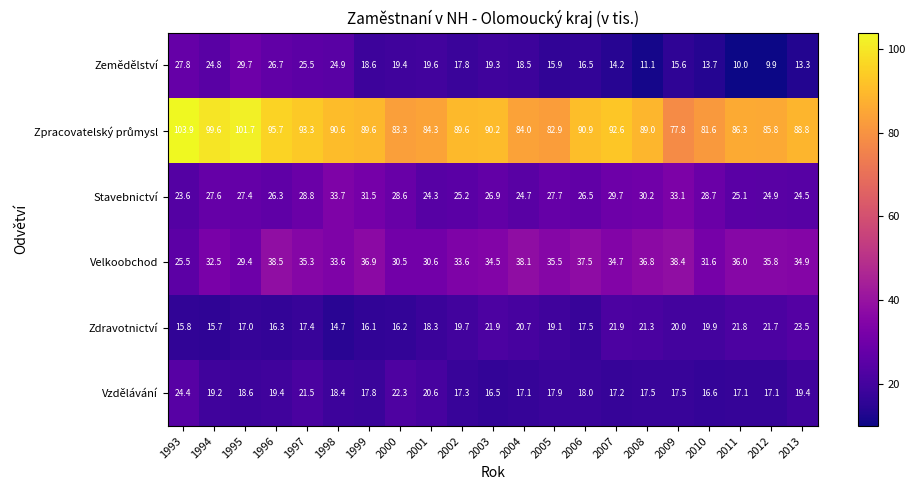

Which series changed the most between 1997 and 2011?

Zemědělství